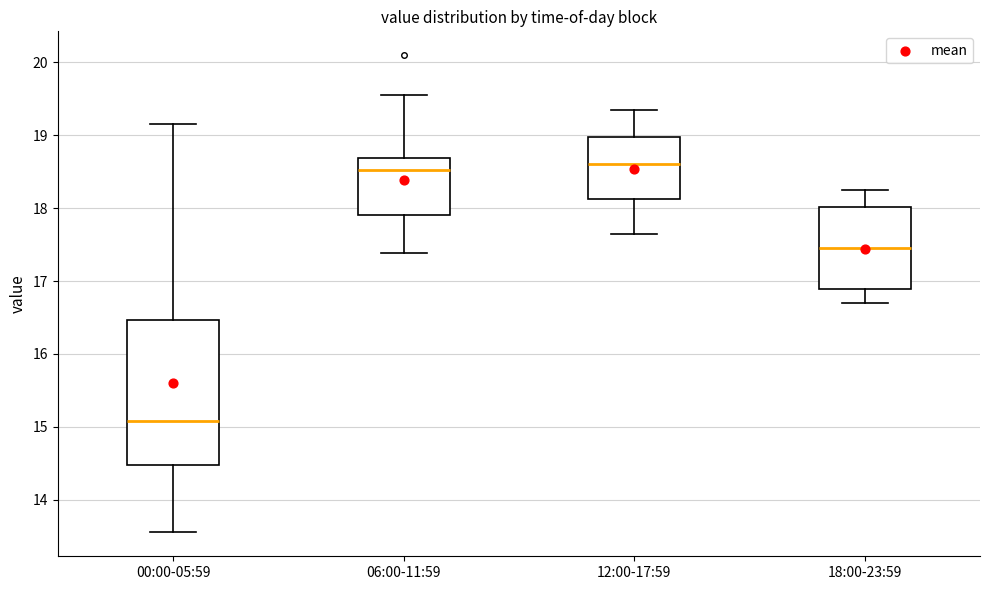

Reading left to right, read every box against the y-axis: the position of its median line, the range the box covers, and the ends of its whiskers. The values are not printed on the chart, so give them approximately, as read against the axis.

00:00-05:59: median 15.1, box 14.5 to 16.5, whiskers 13.6 to 19.2
06:00-11:59: median 18.5, box 17.9 to 18.7, whiskers 17.4 to 19.6
12:00-17:59: median 18.6, box 18.1 to 19.0, whiskers 17.7 to 19.4
18:00-23:59: median 17.5, box 16.9 to 18.0, whiskers 16.7 to 18.3